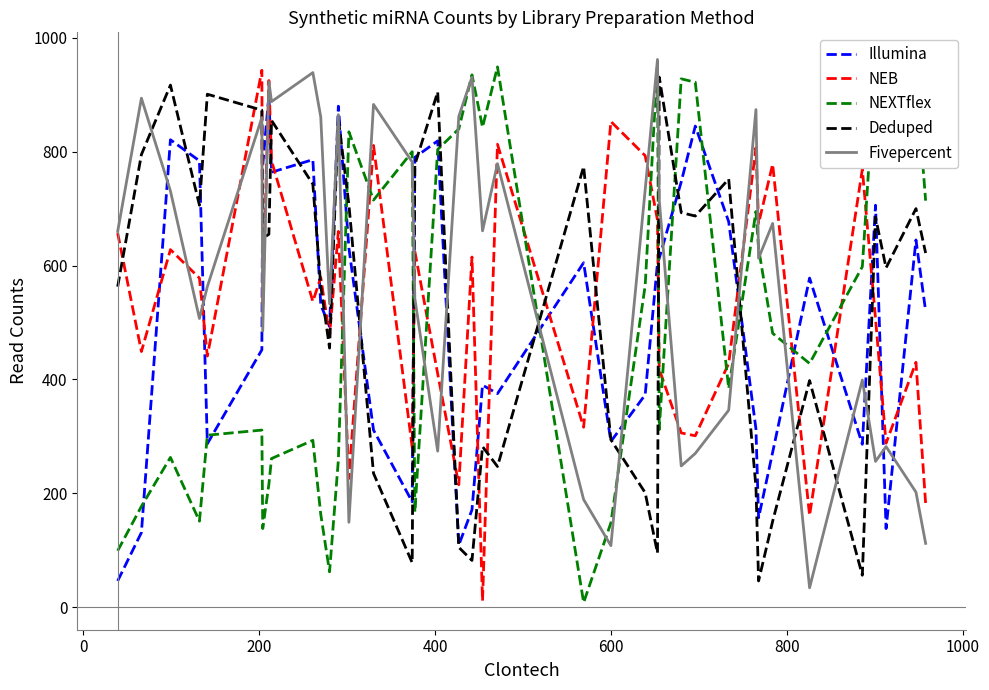

What is the minimum value shown in the chart?

8